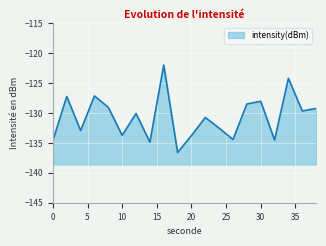

List the labels in order of value, smallest first.

18, 14, 0, 32, 26, 20, 10, 4, 24, 22, 12, 36, 38, 8, 28, 30, 2, 6, 34, 16